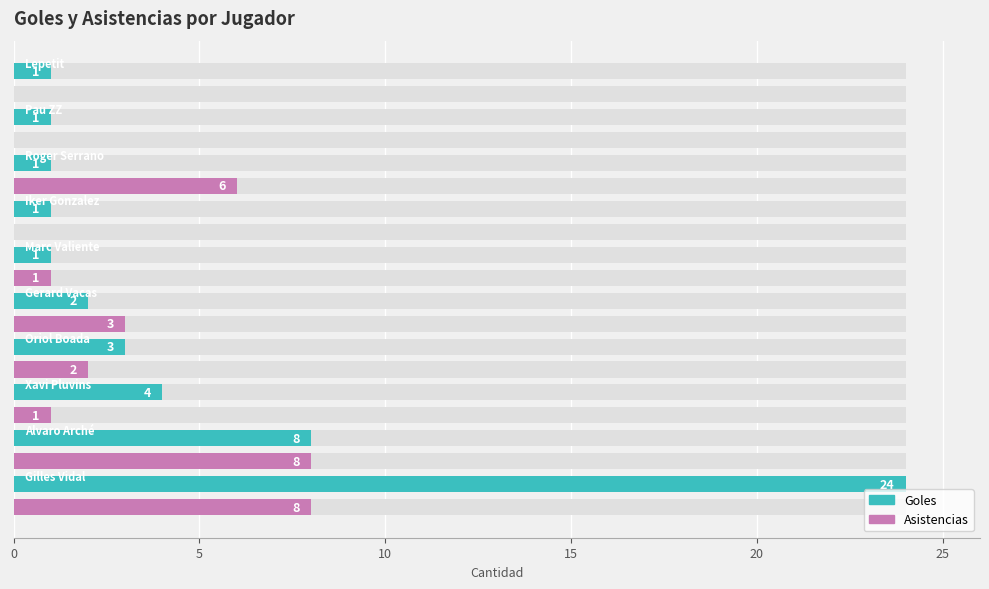

True or false: Asistencias has a value of 5 at 0.

False